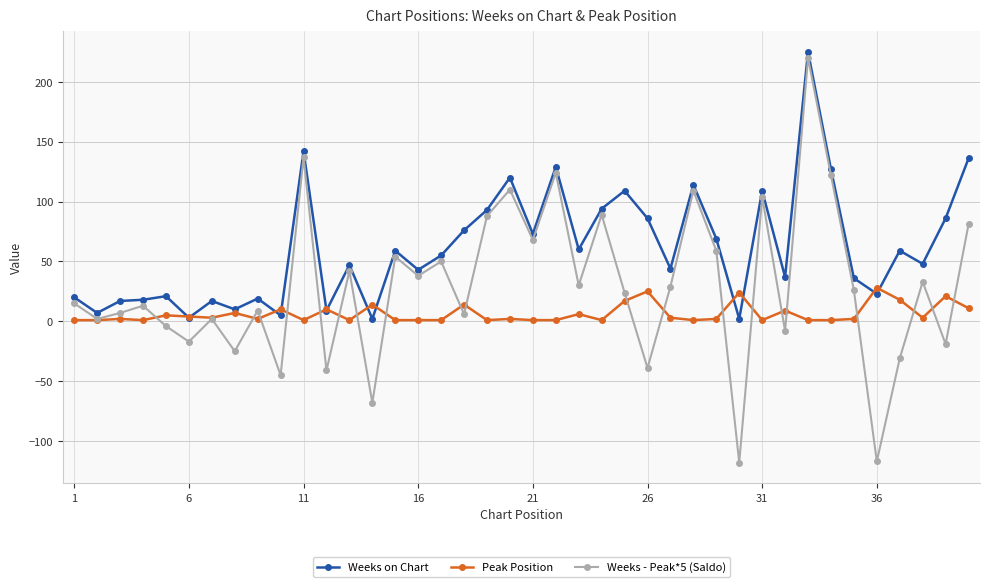

List the series in order of their overall mean, lowest first.

Peak Position, Weeks - Peak*5 (Saldo), Weeks on Chart